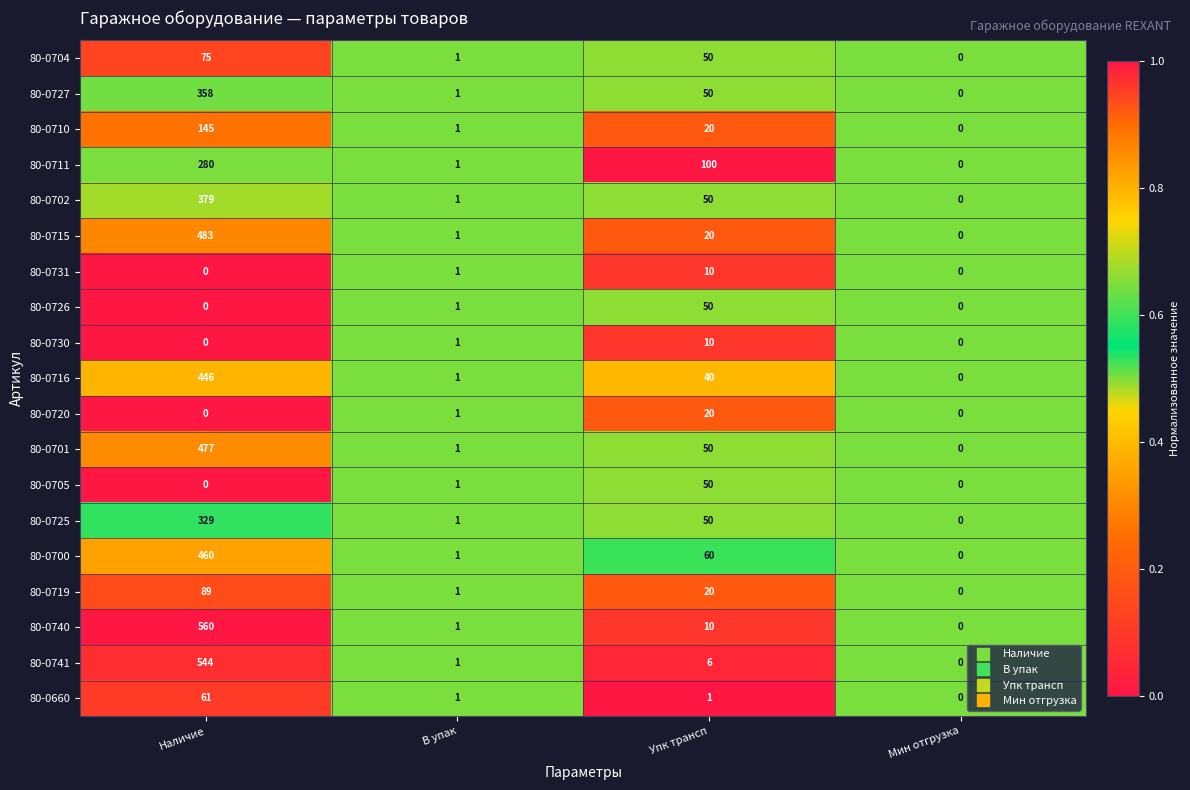

Is the value of 80-0701 at Наличие greater than the value of 80-0719 at Мин отгрузка?

Yes